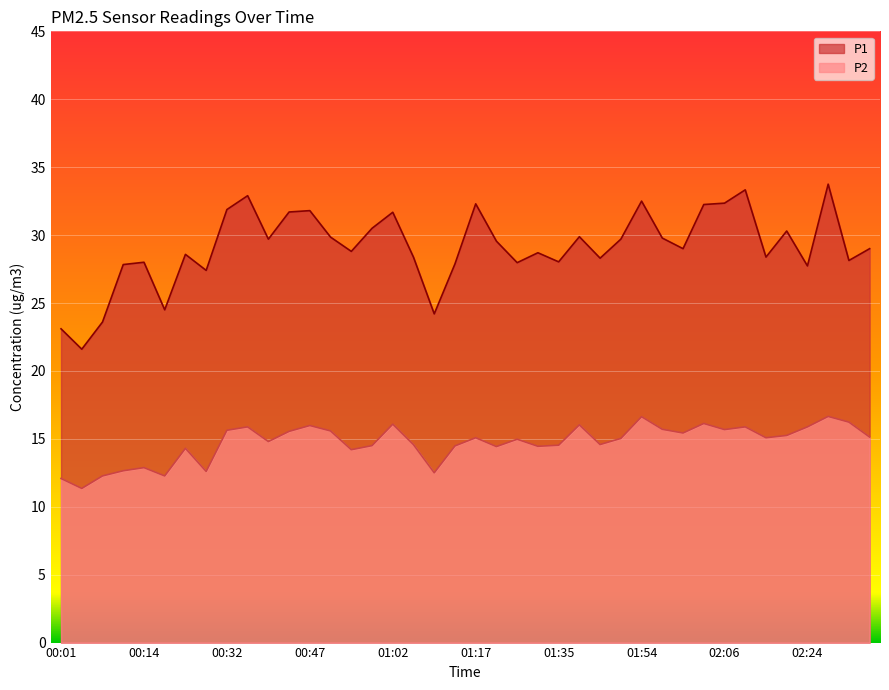

Which series has the largest total across all categories?

P1